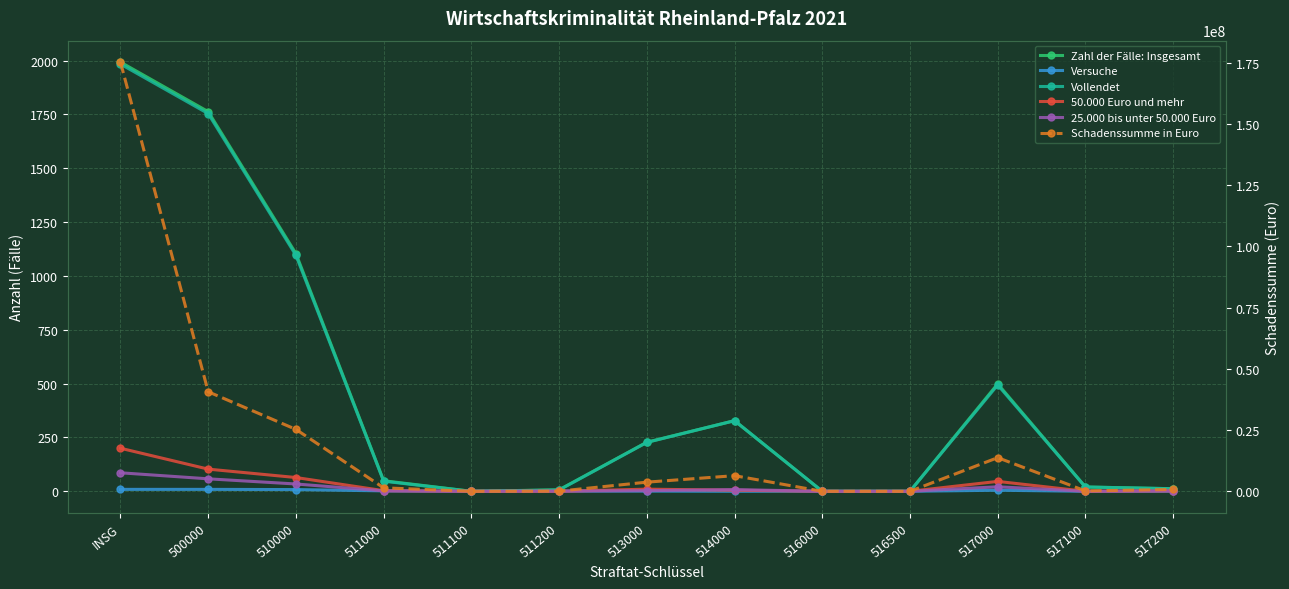

How many lines are shown in the chart?

6